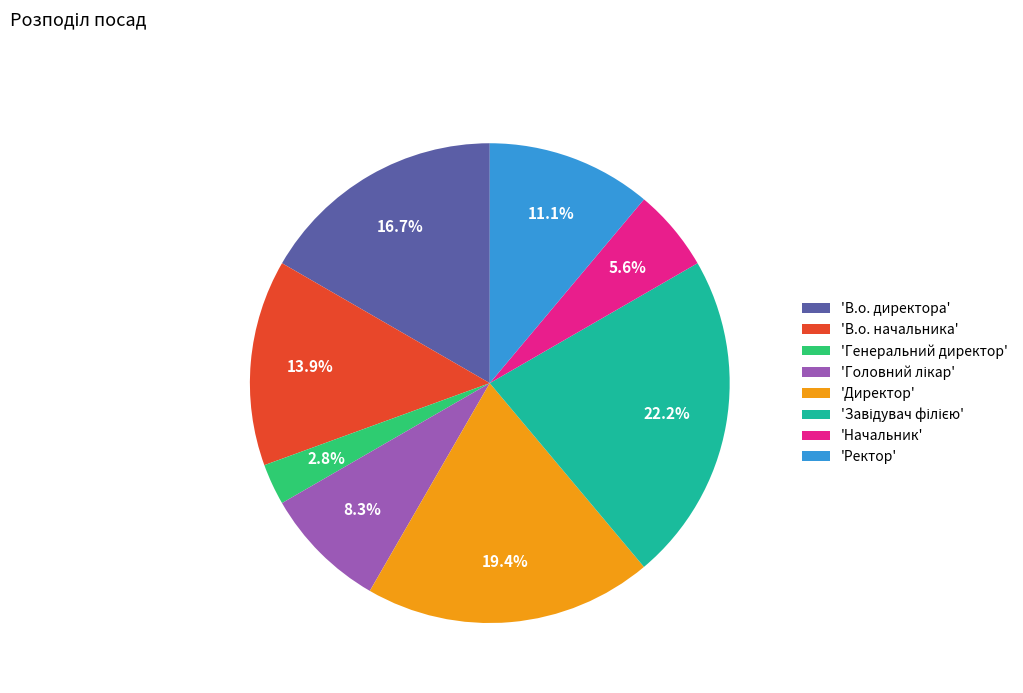

Which slice is the smallest?

'Генеральний директор'